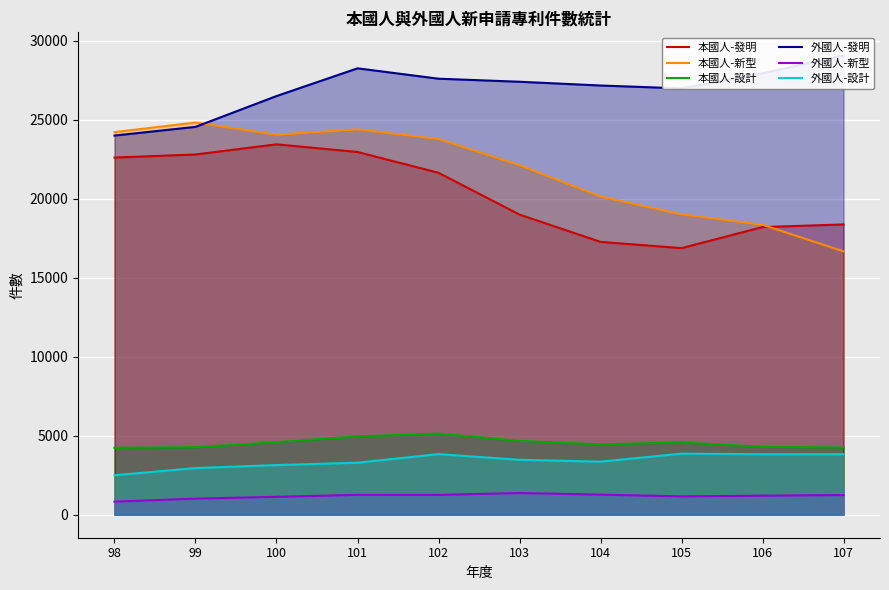

What is the sum of all 本國人-設計 values?

45433